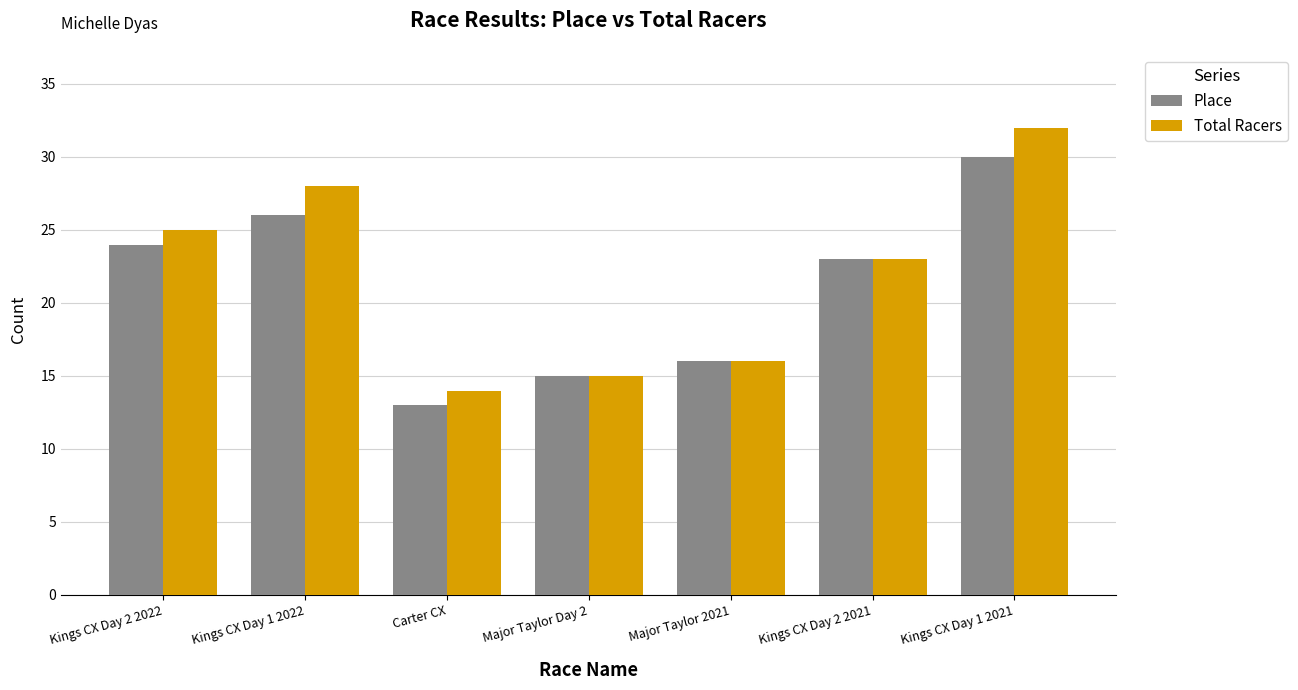

What is the sum of all Place values?

147